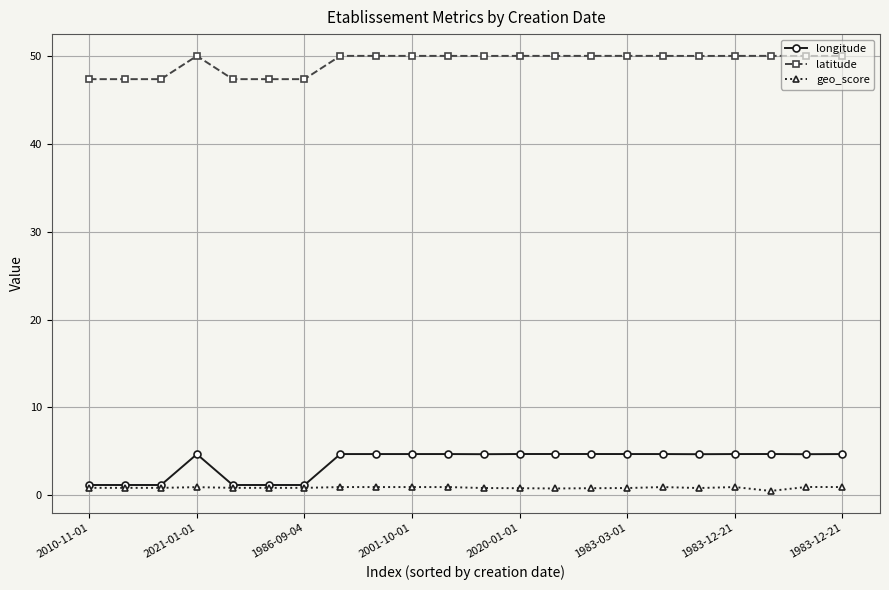

True or false: longitude and latitude cross at least once.

False